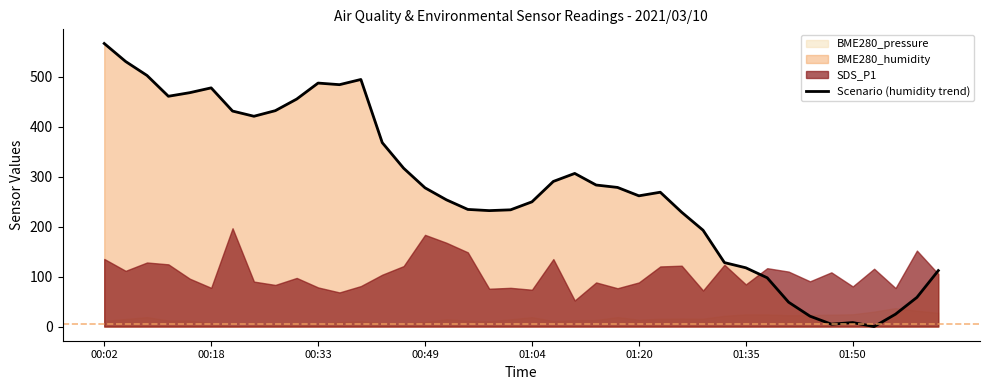

Reading left to right, extract all data points from this chart.

566.4	530.4	502.4	460.8	468.0	477.6	431.2	420.8	432.0	455.2	487.2	484.0	494.4	368.0	316.8	277.6	253.6	234.4	232.0	233.6	249.6	290.4	306.4	283.2	278.4	261.6	268.8	228.8	192.8	128.0	117.6	97.6	48.8	20.8	4.8	8.0	0.0	24.8	58.4	112.0